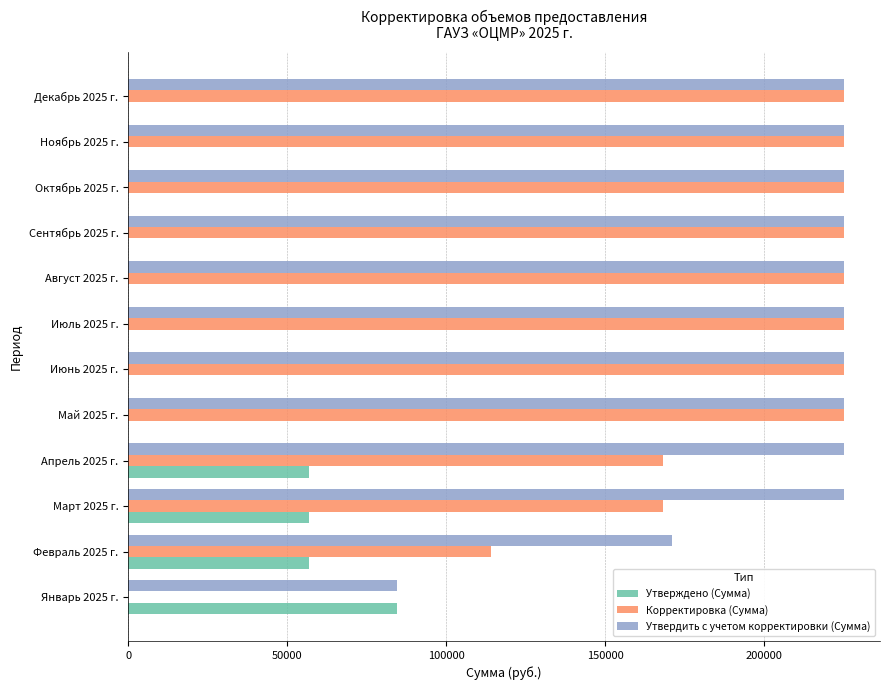

What is the sum of all Утвердить с учетом корректировки (Сумма) values?

2507582.2